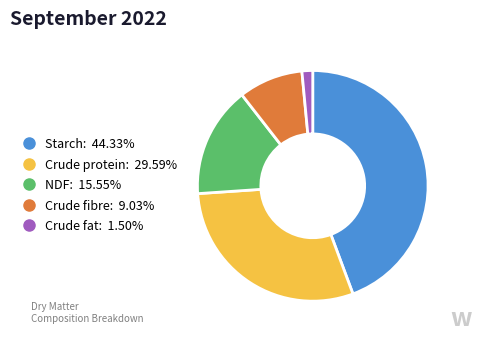

Does Crude fibre represent more than half of the total?

No